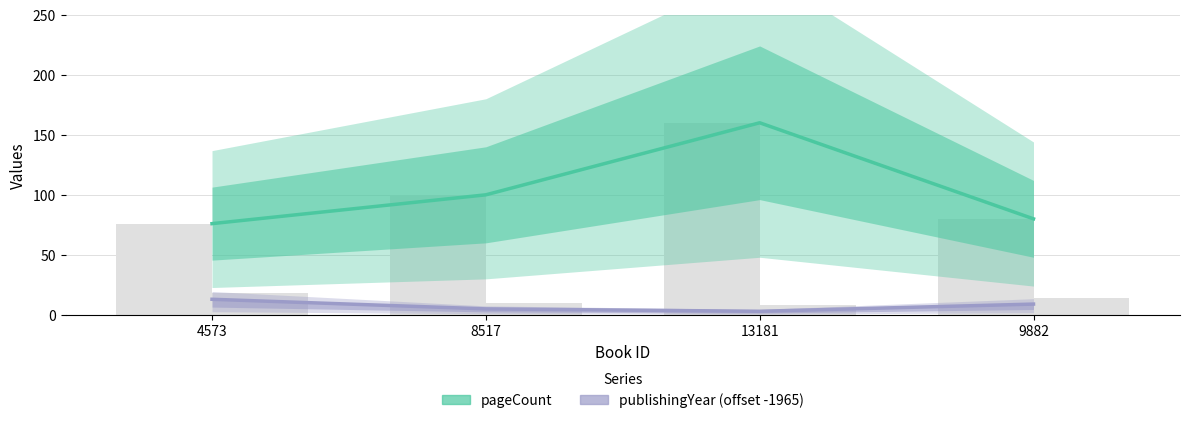

What is the label of the 4th bar from the left?

9882